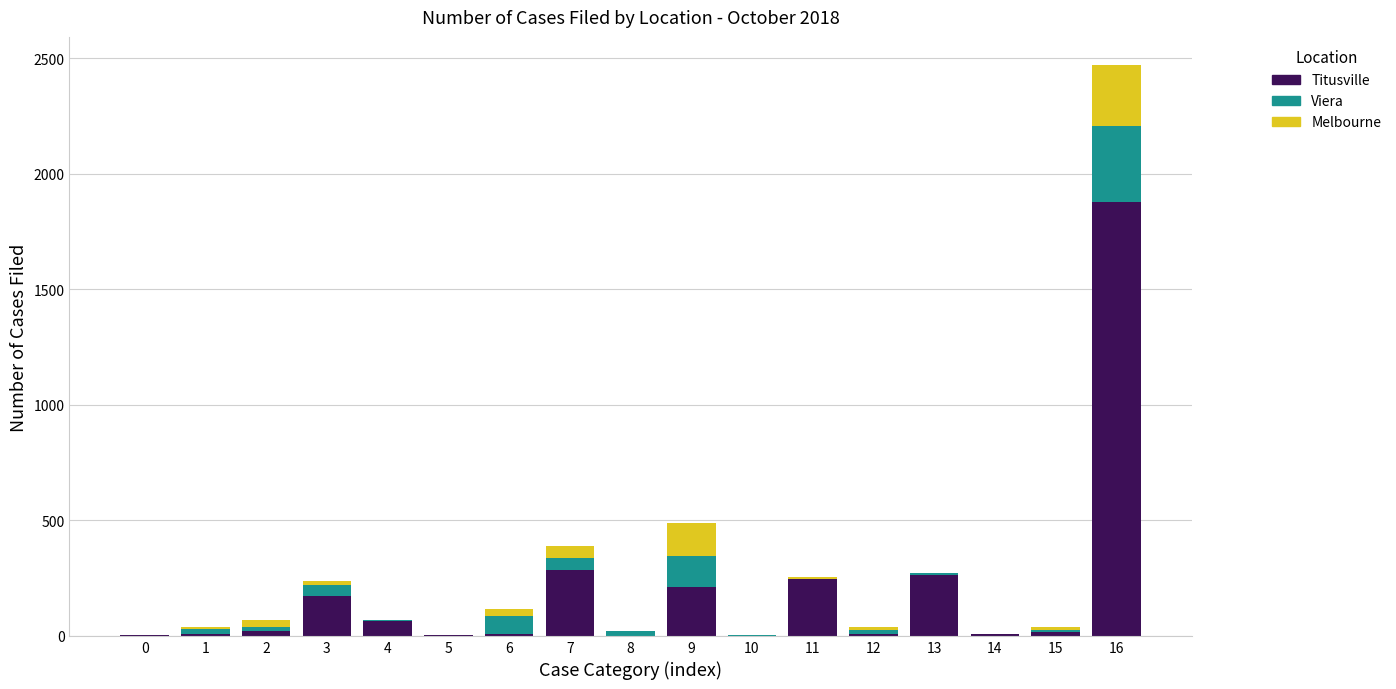

What is the highest value of the Titusville series?

1878